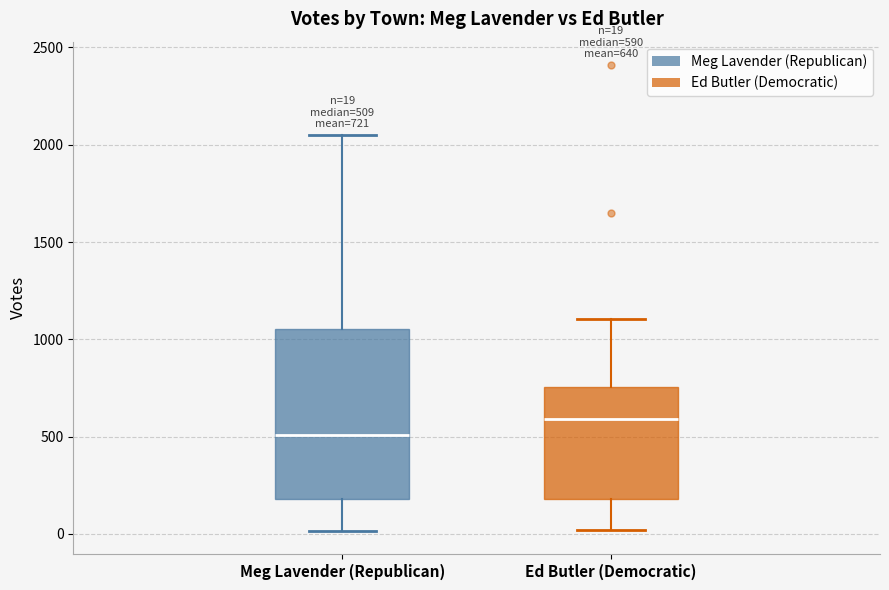

Which box's median line is the lowest?

Meg Lavender (Republican)